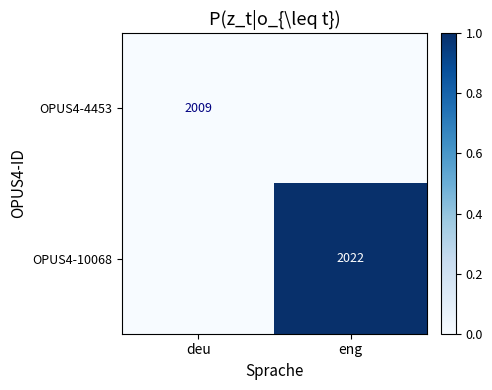

The OPUS4-4453 series shows 624 at deu. True or false?

False